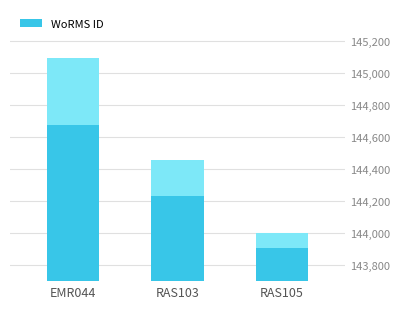

Where does the data first go above 144457?

EMR044